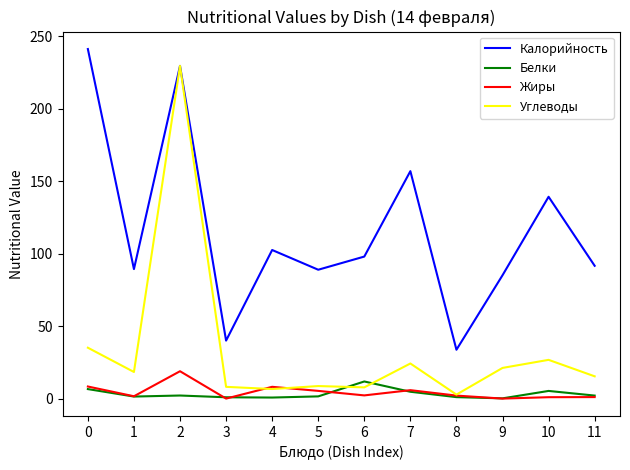

True or false: Калорийность and Белки cross at least once.

False